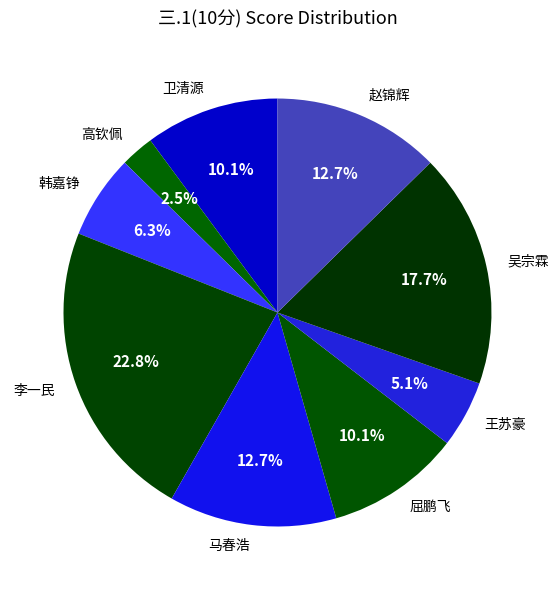

To the nearest percent, what percentage of the pie is 王苏豪?

5%